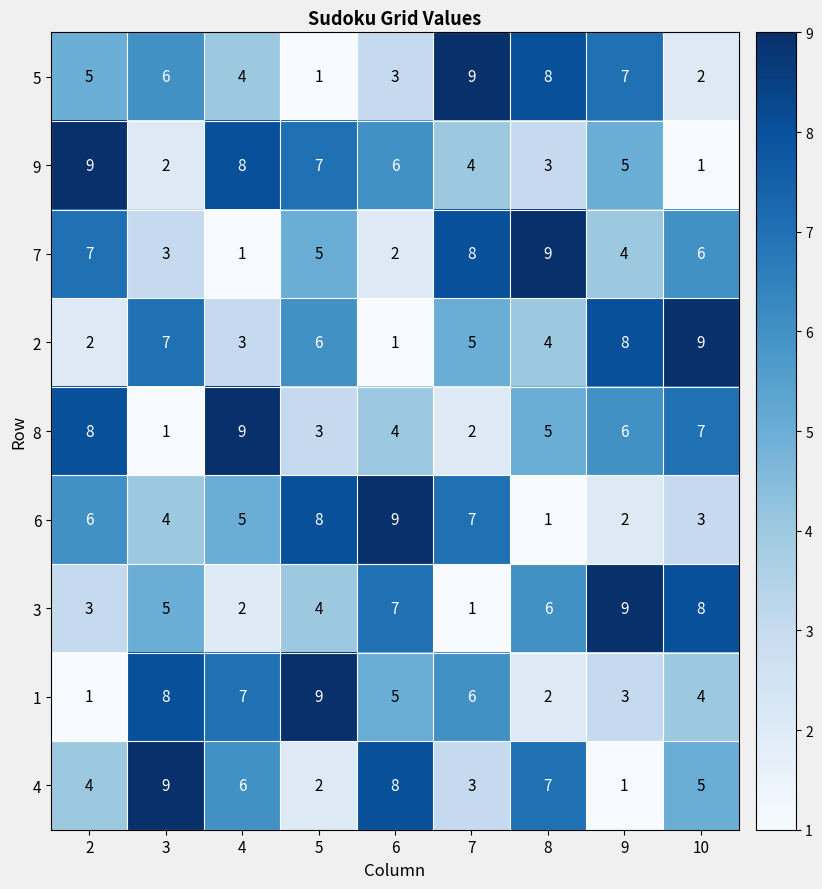

How many series are shown in this chart?

9